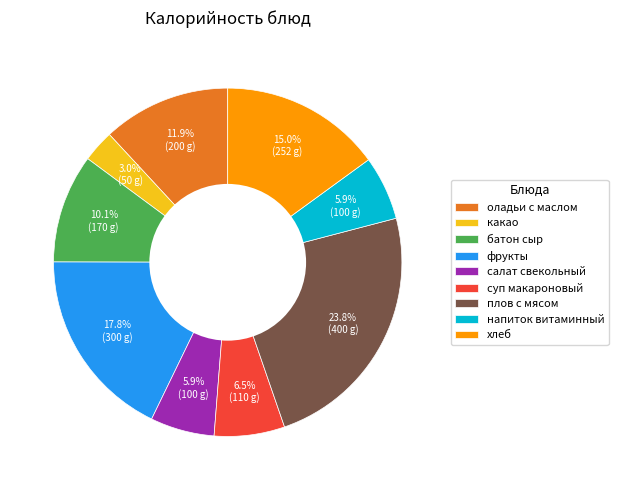

Is какао the majority of the pie?

No